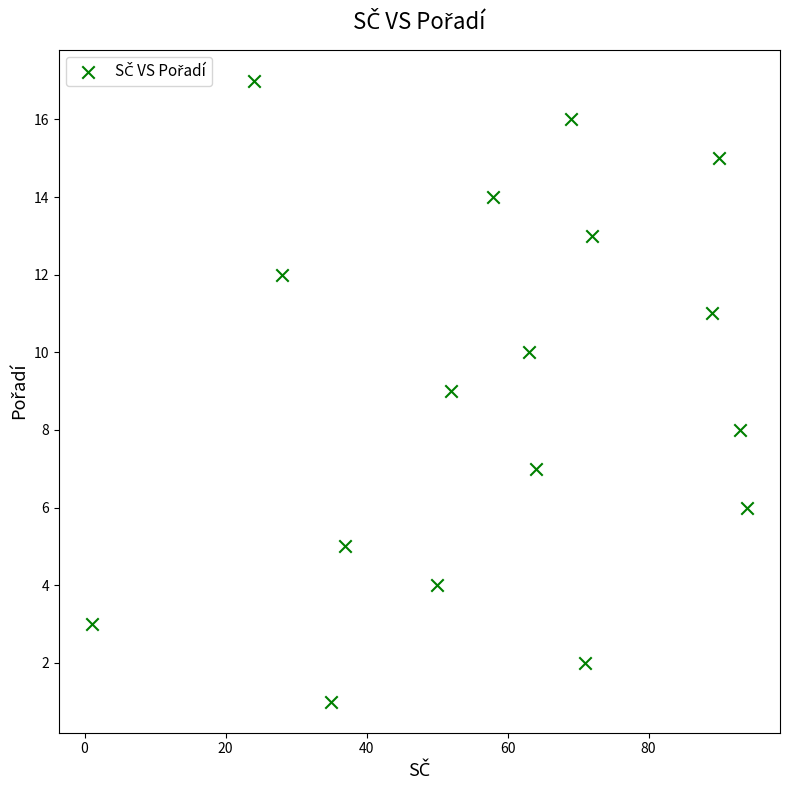

What is the range of Y values (max minus min)?

16